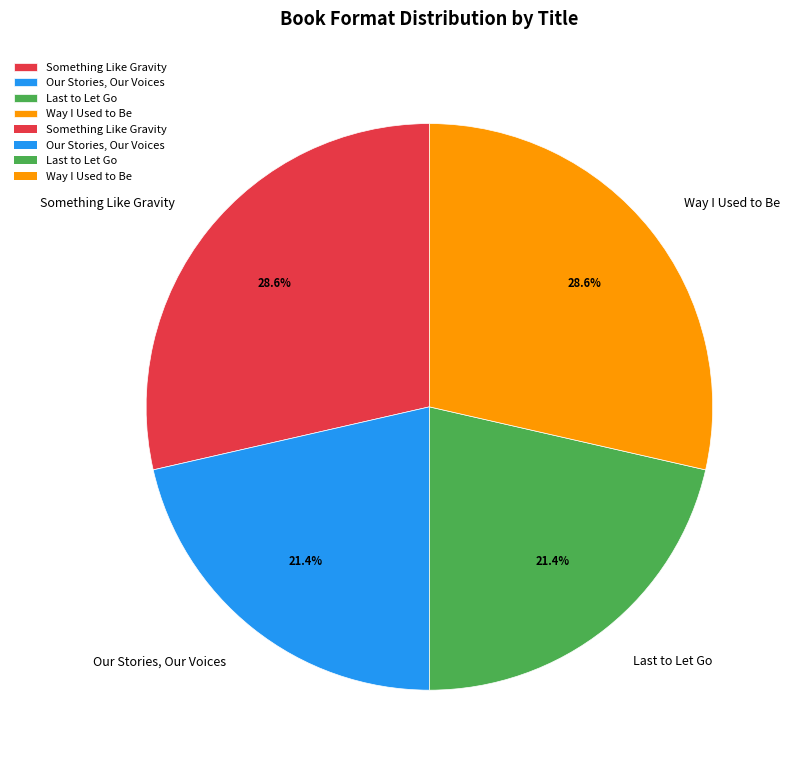

Is it true that Our Stories, Our Voices is 21% of the pie?

True